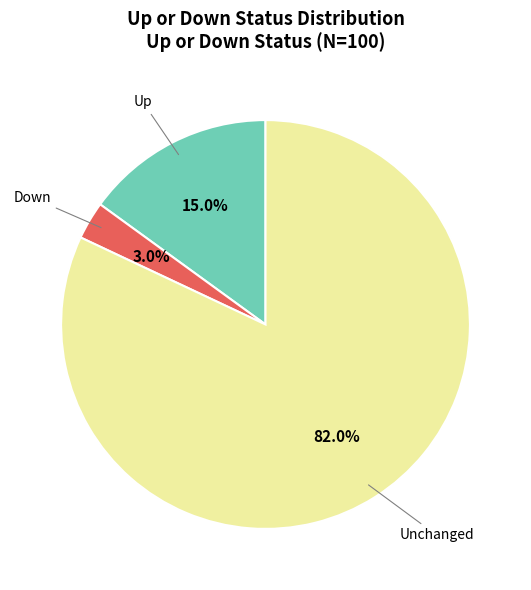

What percentage is NOT represented by Up?

85.0%